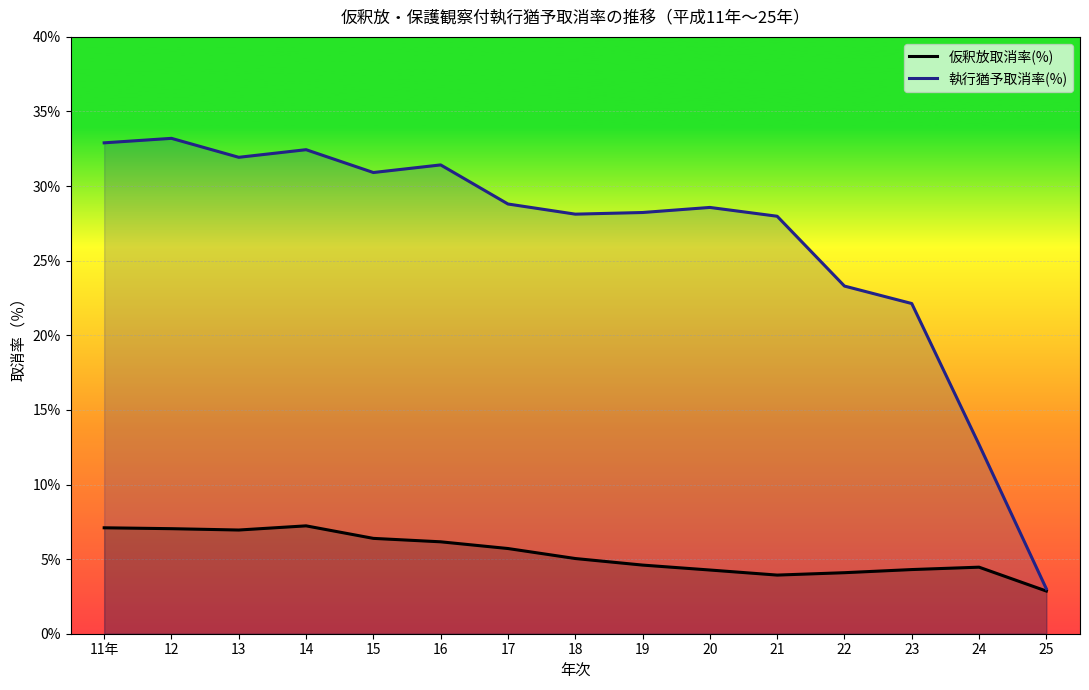

List the series in order of their peak value, highest first.

執行猶予取消率(%), 仮釈放取消率(%)